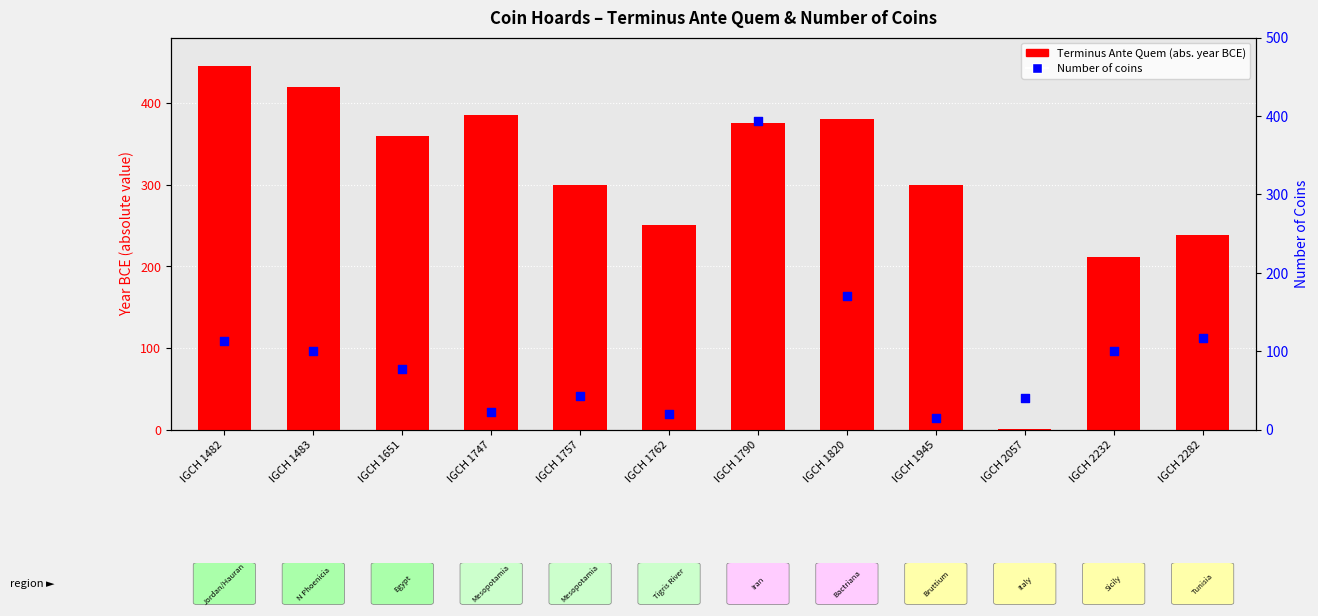

At which category is the sum across all series the highest?

IGCH 1790